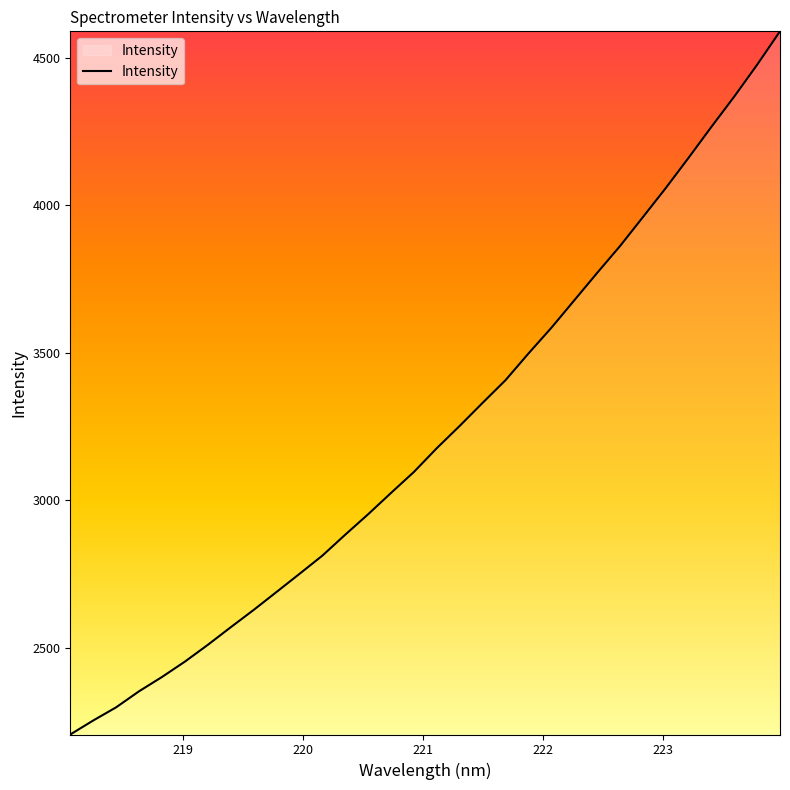

What is the sum of all values?

103322.0